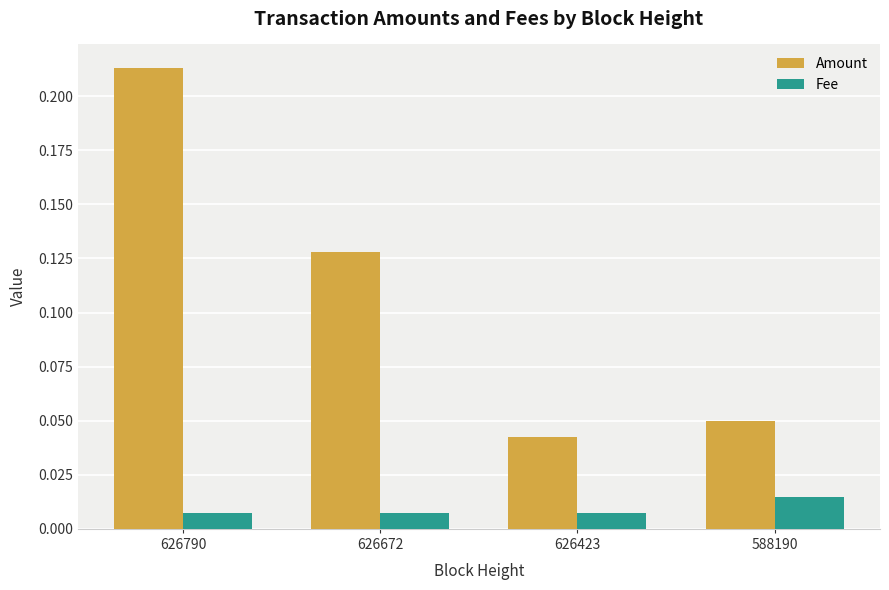

At 626423, list the series in order from largest to smallest.

Amount, Fee